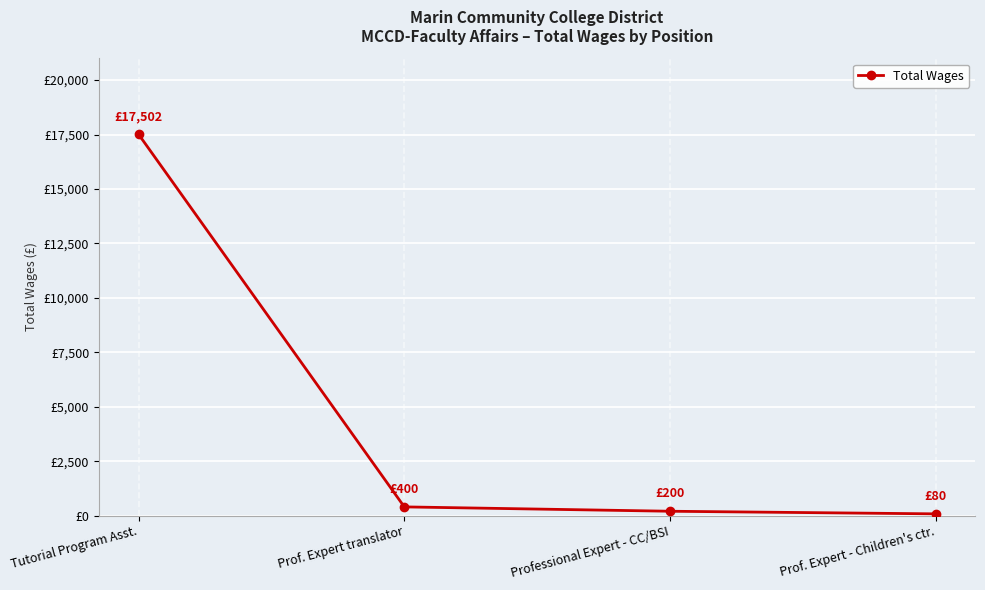

What is the difference between the values at Professional Expert - CC/BSI and Prof. Expert - Children's ctr.?

120